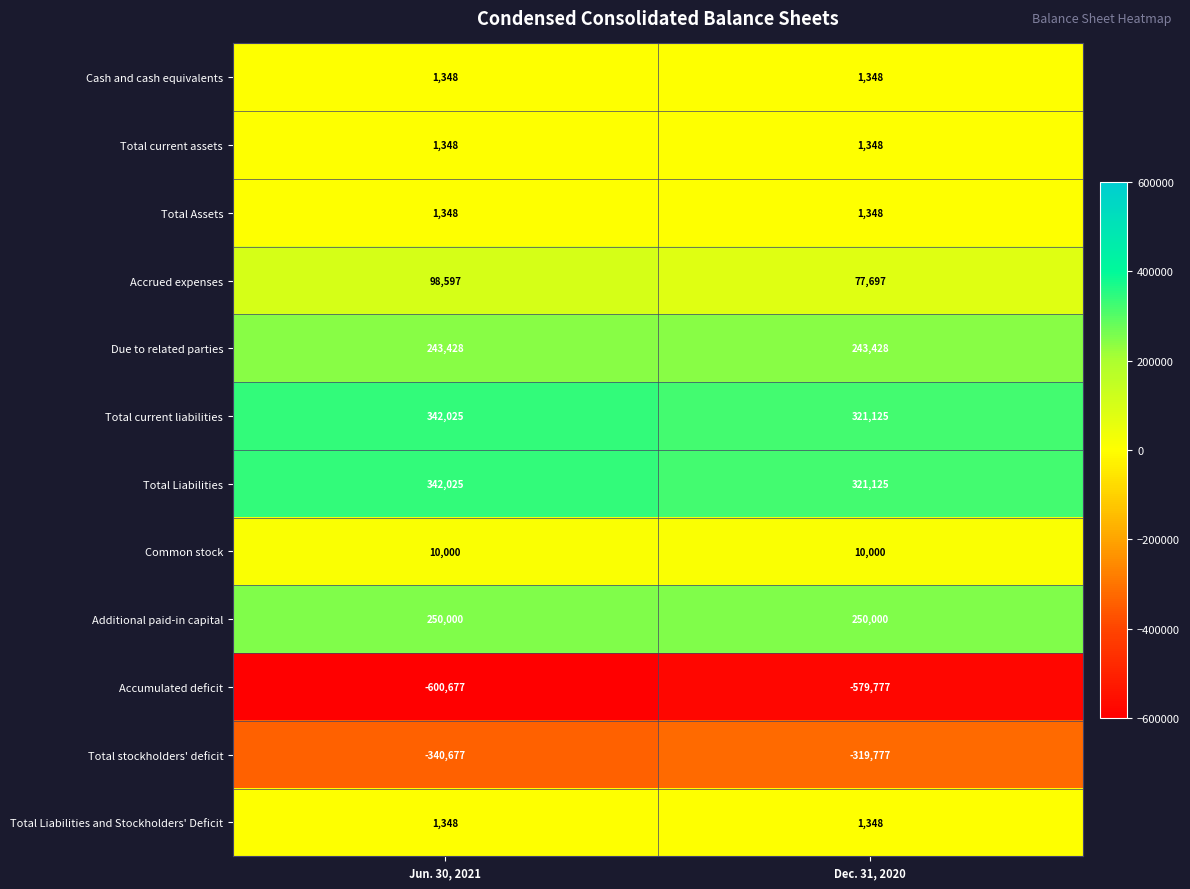

The value of Total stockholders' deficit at Dec. 31, 2020 is -456833. True or false?

False